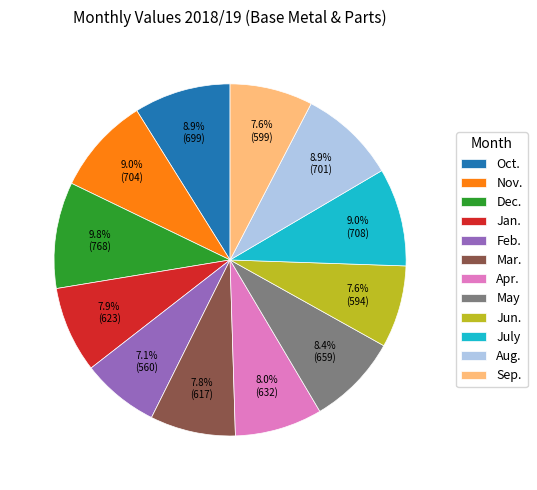

Which has a higher value, Dec. or Jan.?

Dec.